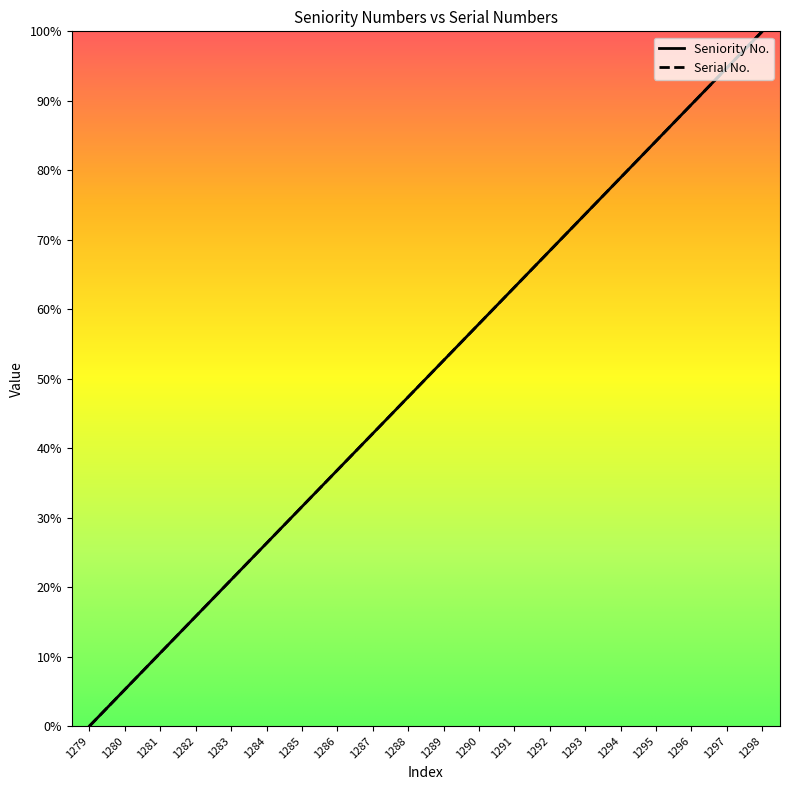

Rank the series by their maximum value, from highest to lowest.

Seniority No., Serial No.